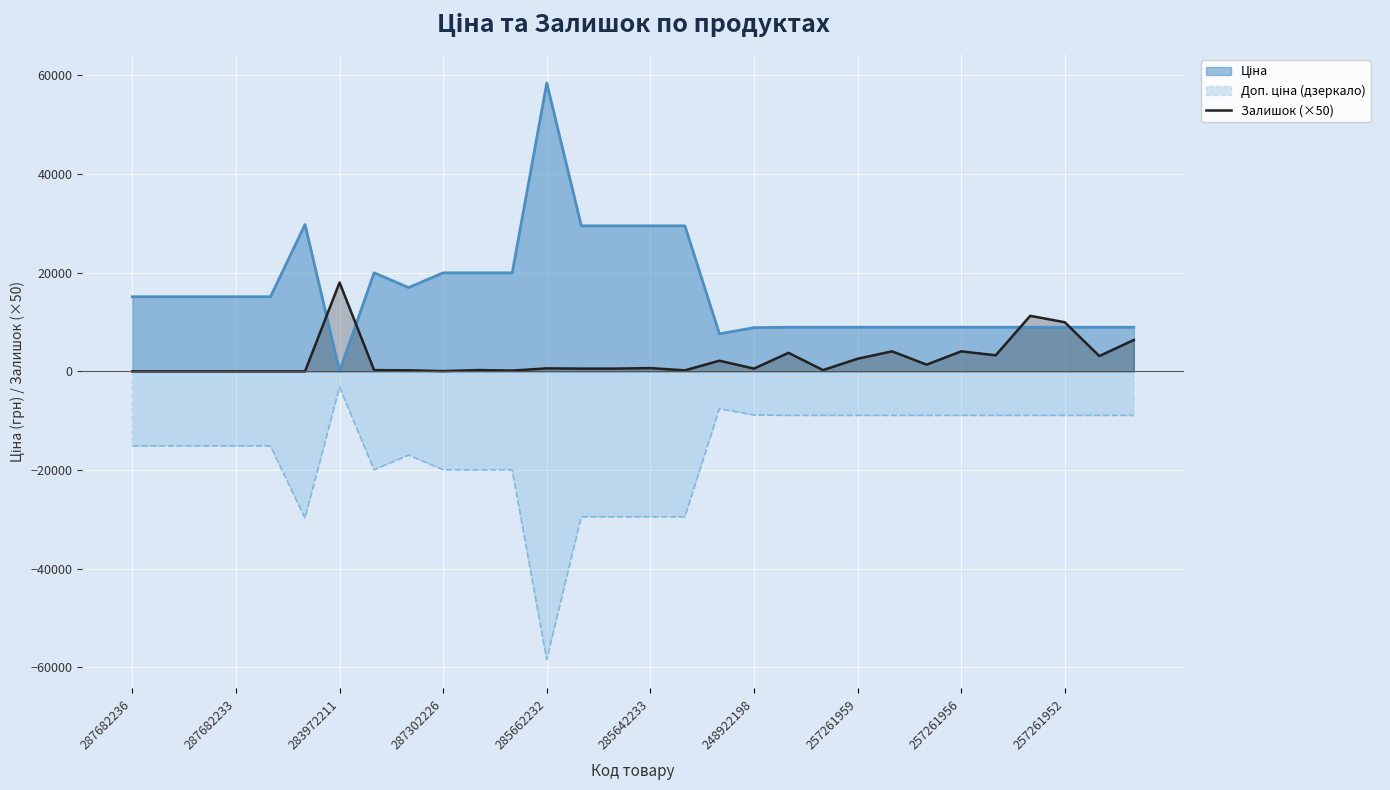

What is the smallest value displayed?

-58426.5